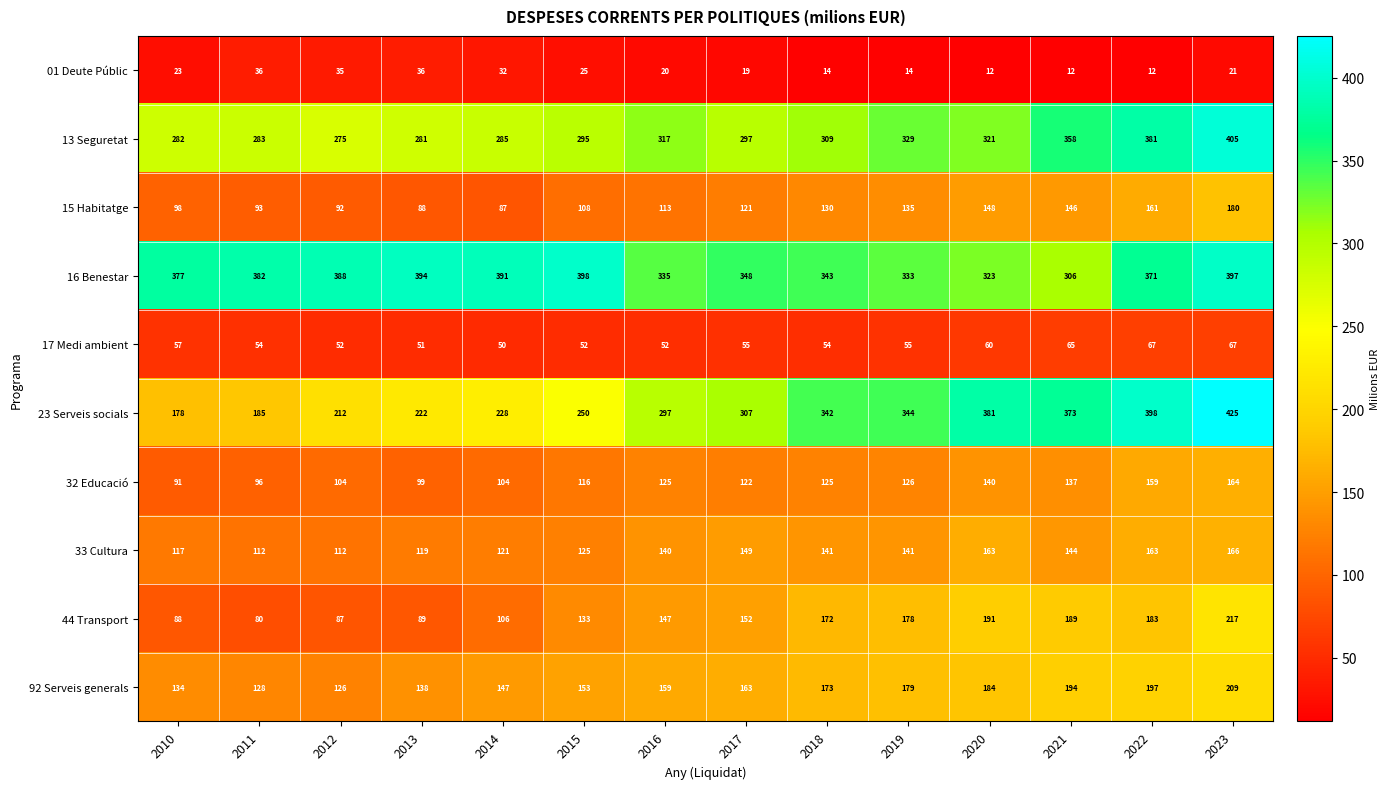

Rank the series at 2016 from highest to lowest value.

16 Benestar, 13 Seguretat, 23 Serveis socials, 92 Serveis generals, 44 Transport, 33 Cultura, 32 Educació, 15 Habitatge, 17 Medi ambient, 01 Deute Públic